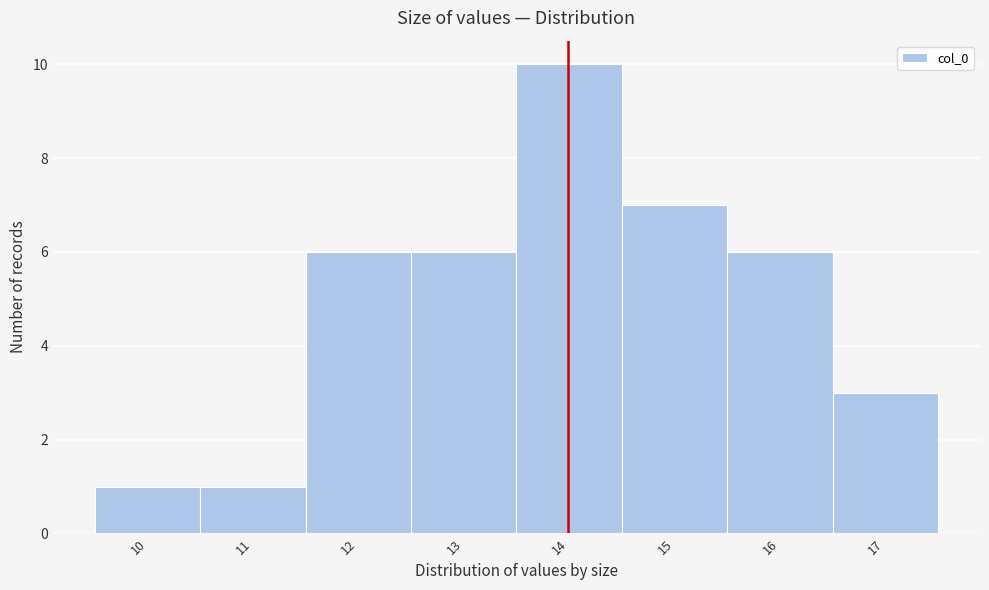

Reading left to right, transcribe all the data shown in this chart.

1	1	6	6	10	7	6	3